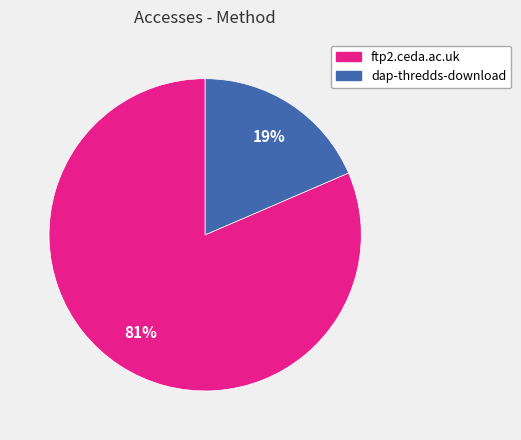

Which has a higher value, dap-thredds-download or ftp2.ceda.ac.uk?

ftp2.ceda.ac.uk